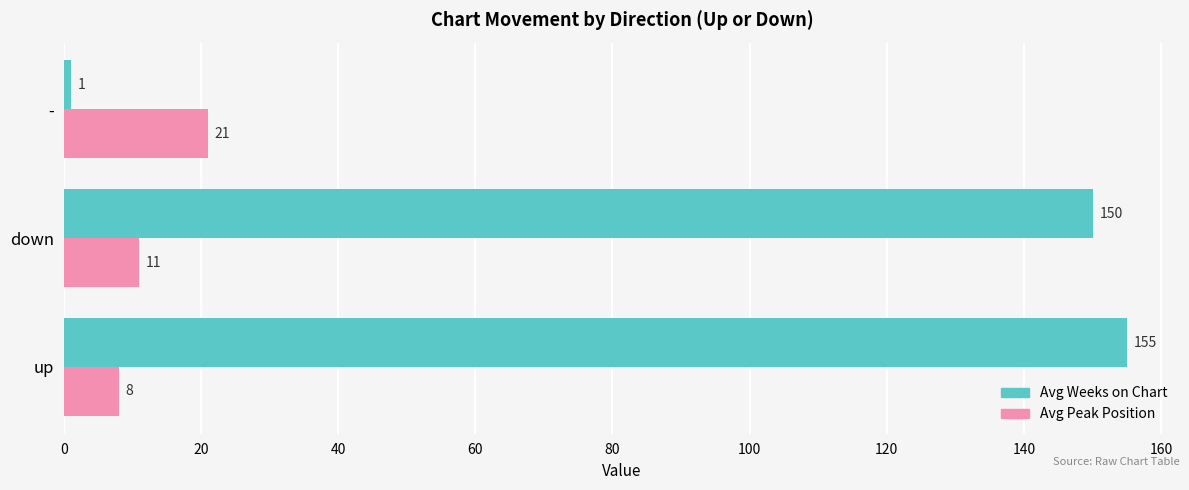

The value of Avg Peak Position at - is 21. True or false?

True